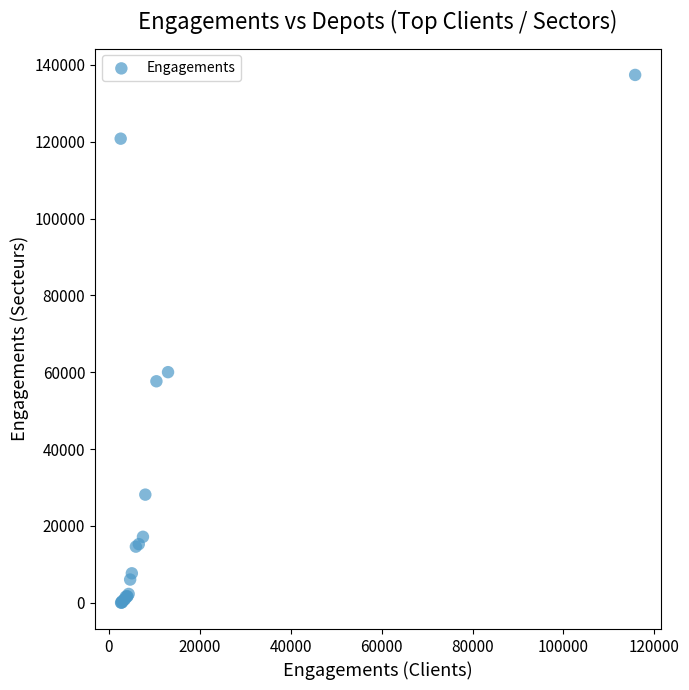

What Y value in the scatter plot is closest to 68708?

60023